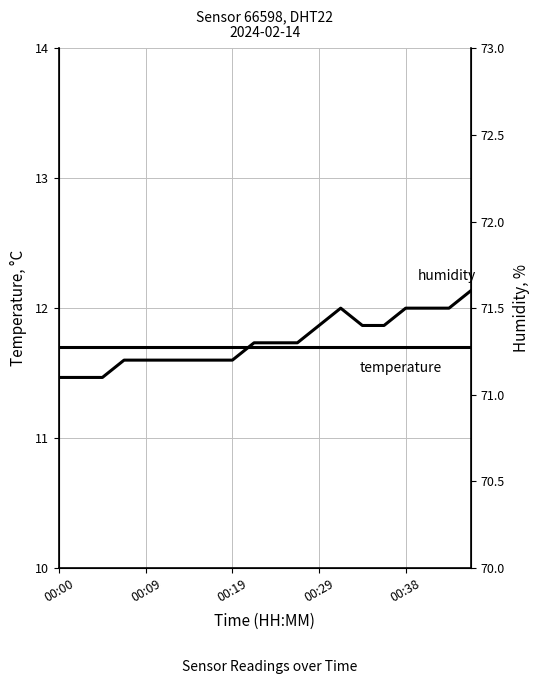

How many lines are shown in the chart?

2